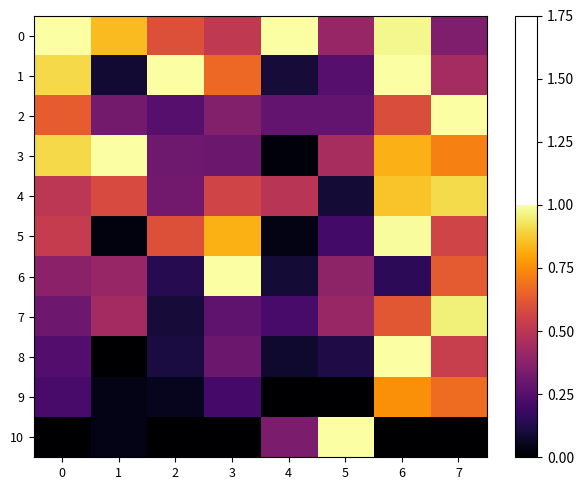

How many data points does each series have?

8